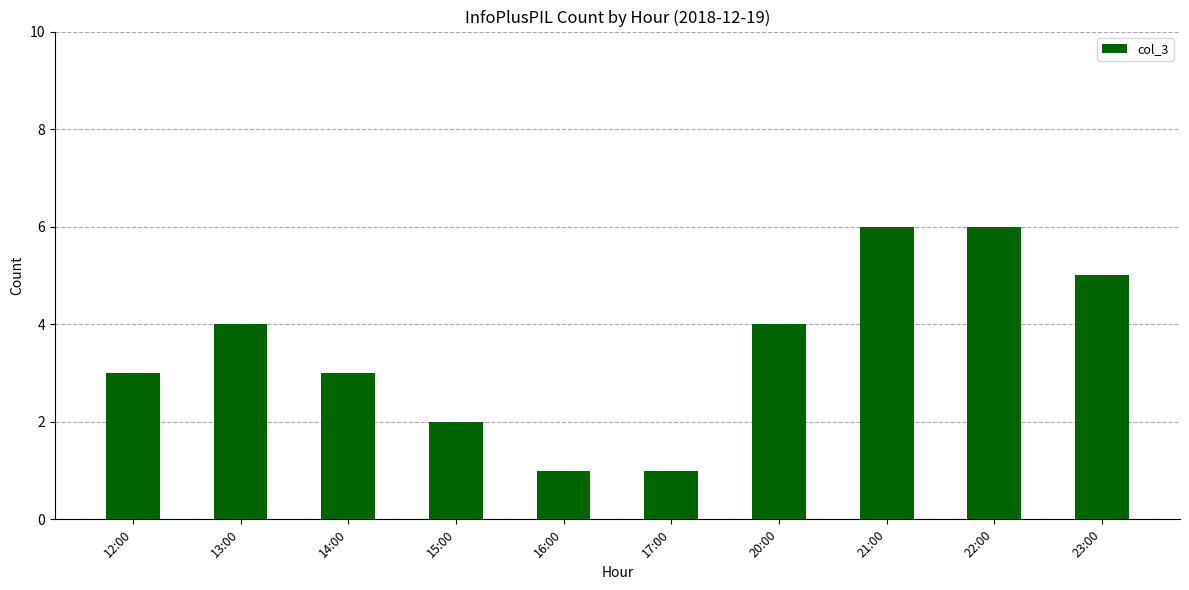

What is the change in value from 12:00 to 20:00?

+1